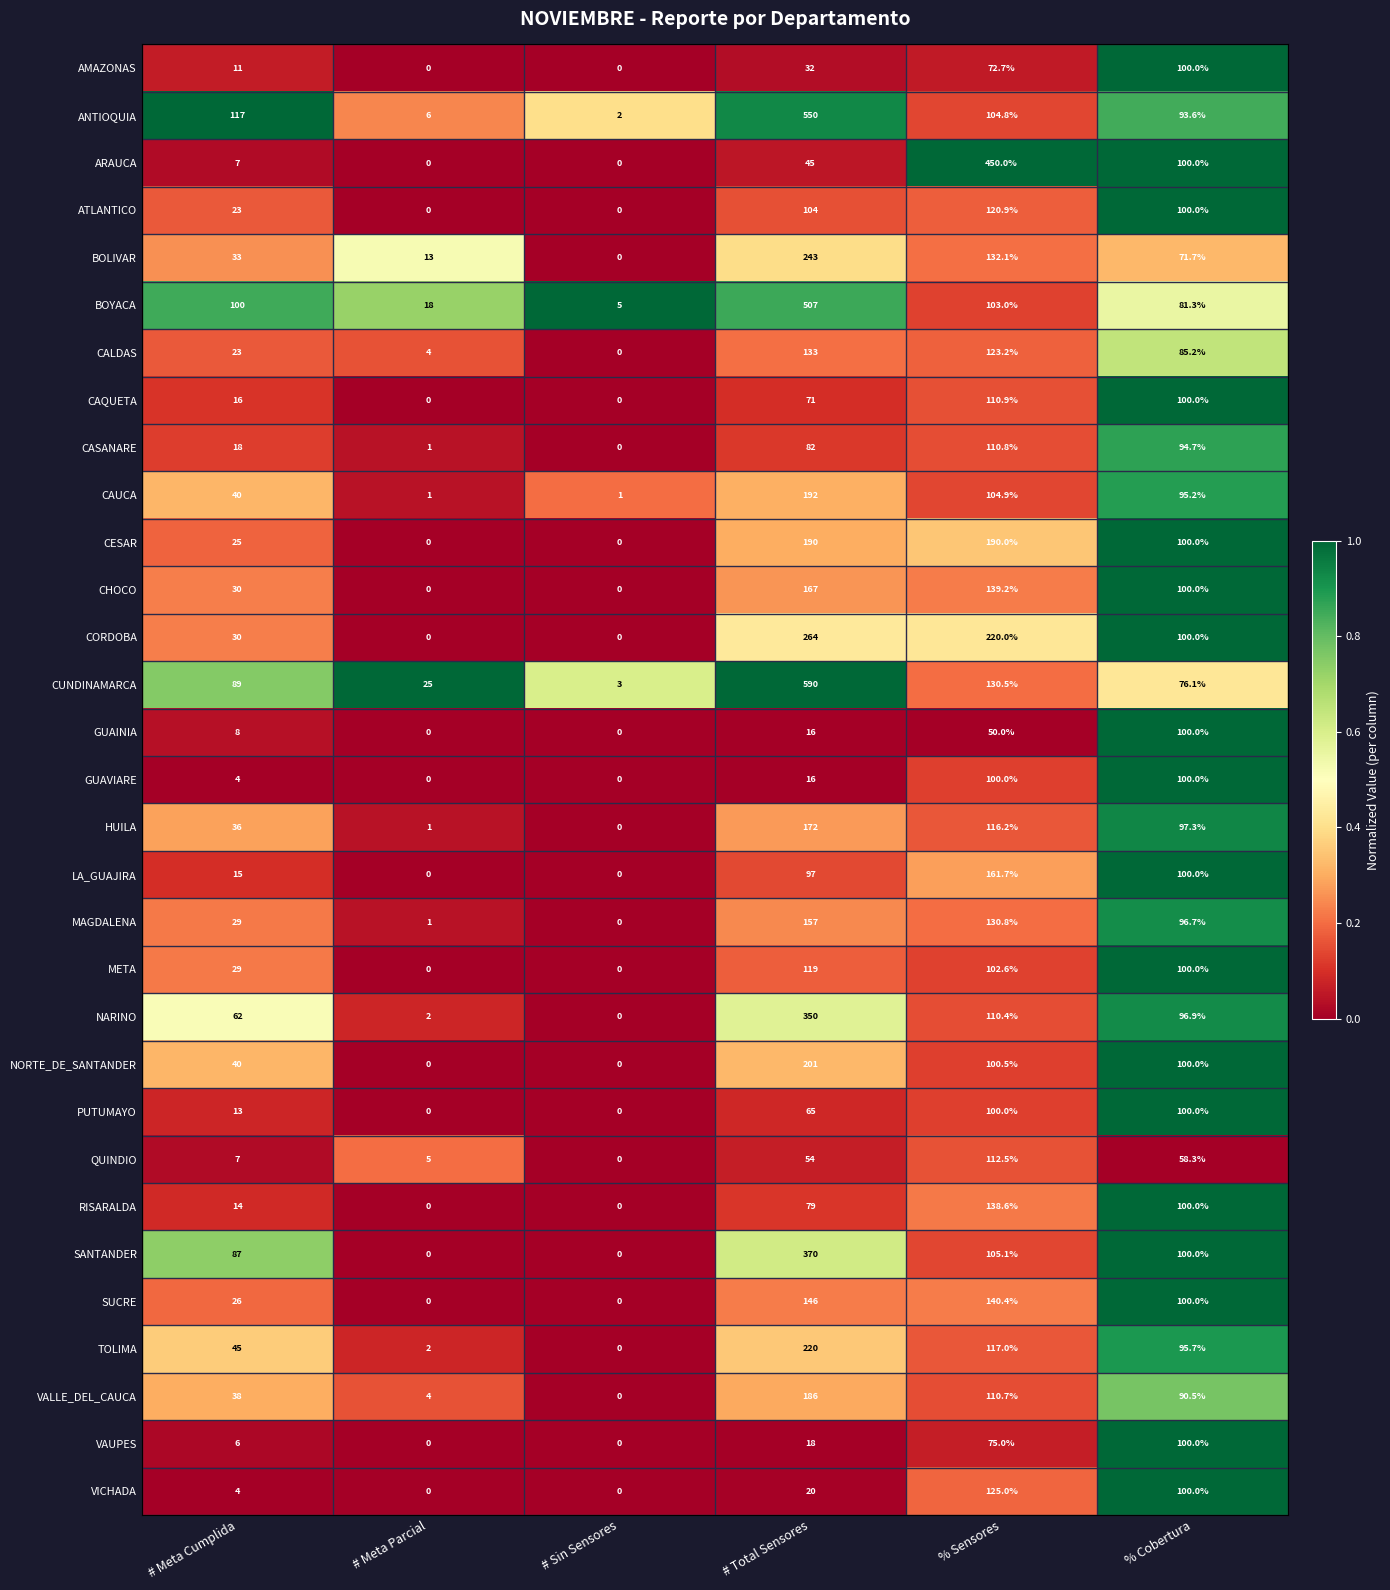

What is the sum of all HUILA values?

422.5